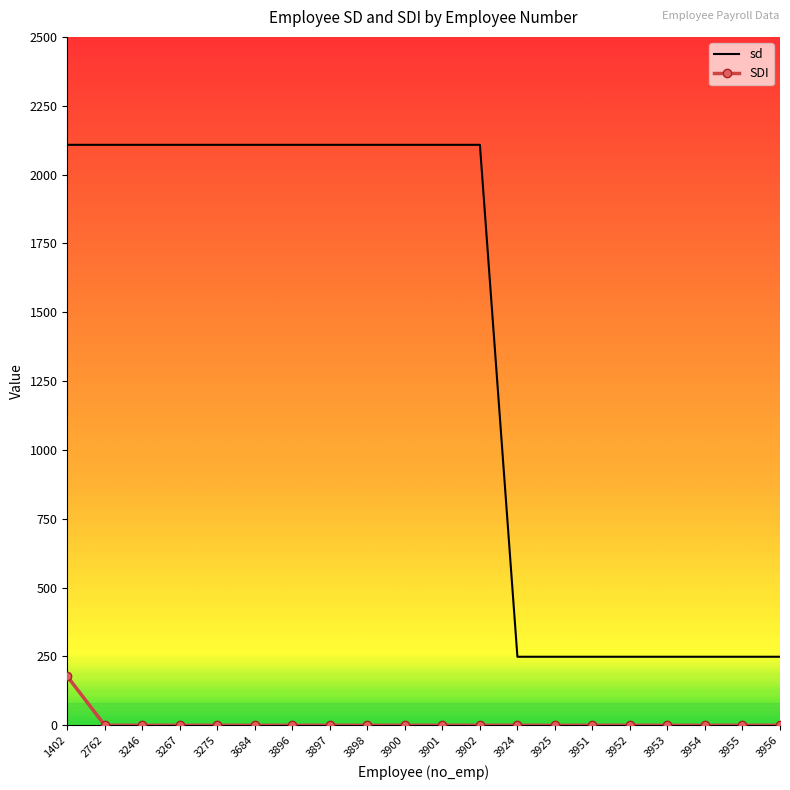

What is the total value across all series at 3902?

2108.0